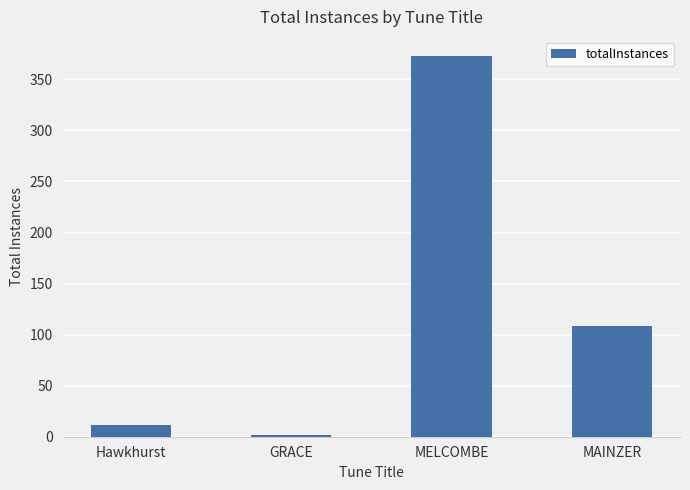

Does the chart contain any negative values?

No